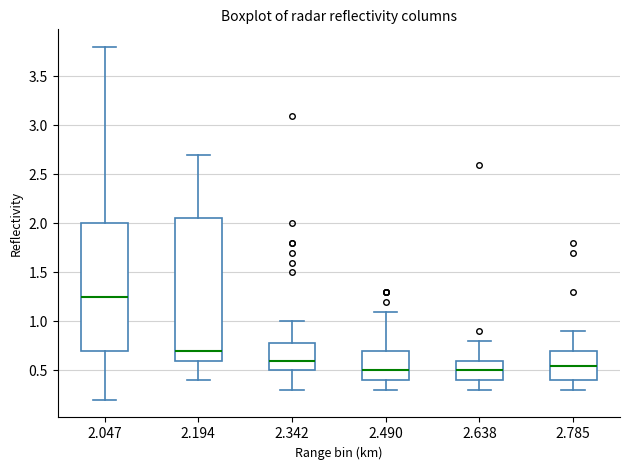

Comparing the boxes themselves (not the whiskers), which one is the tallest?

2.194